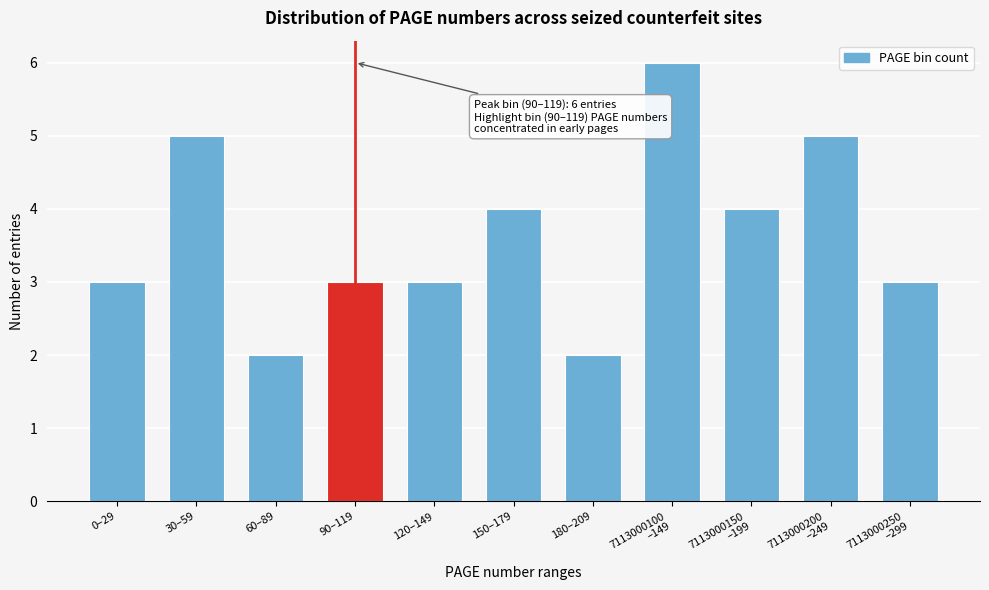

Reading right to left, transcribe all the data shown in this chart.

3	5	4	6	2	4	3	3	2	5	3